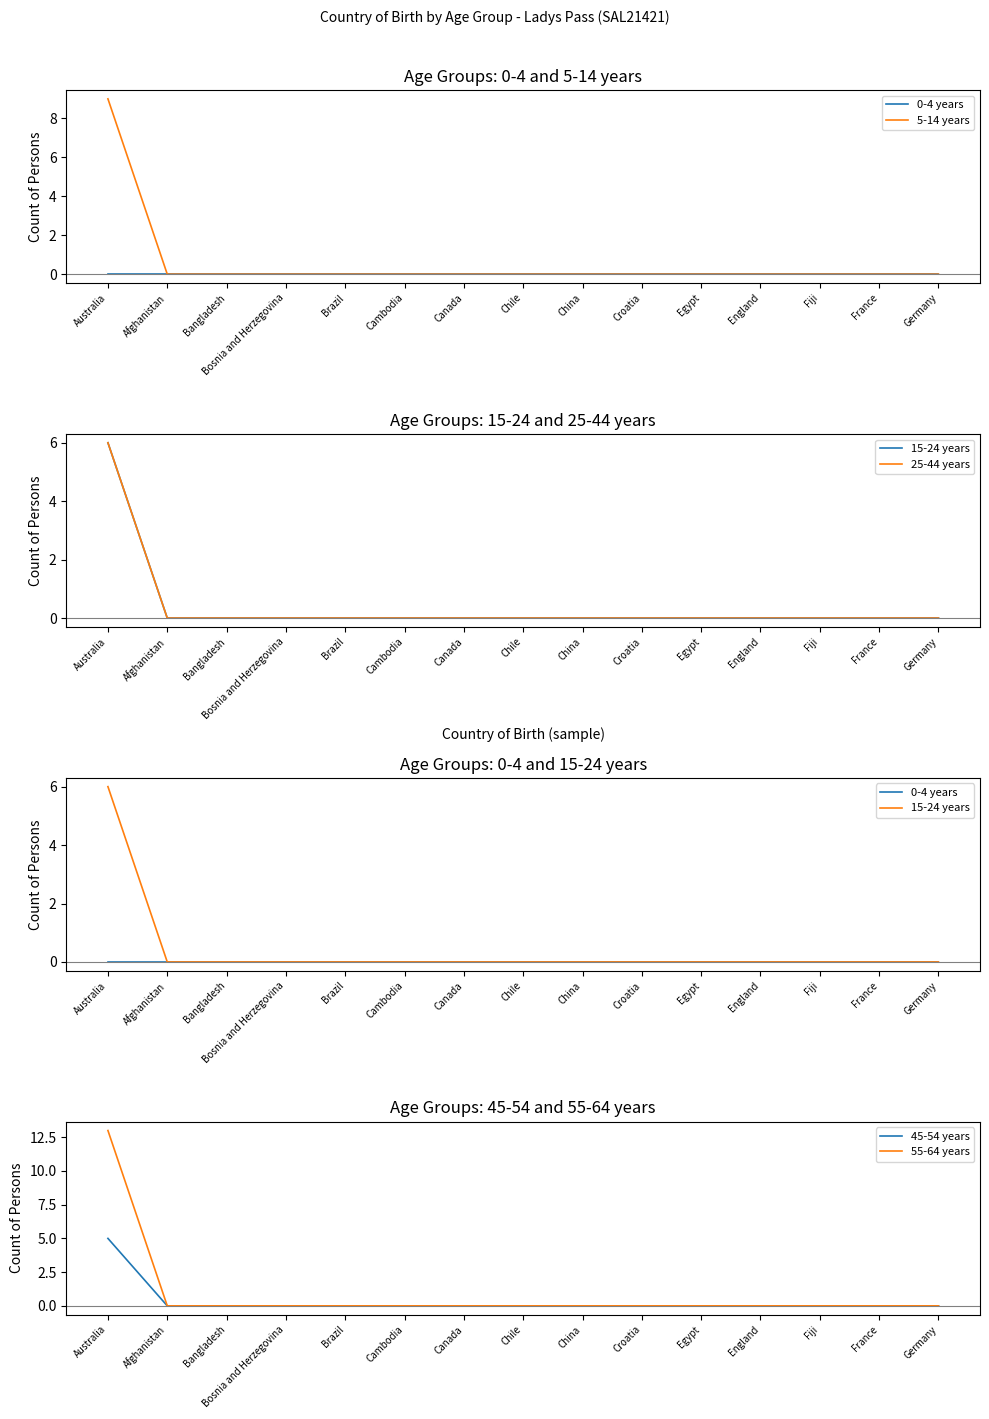

Reading right to left, list all the values displayed in this chart.

0-4 years: 0	0	0	0	0	0	0	0	0	0	0	0	0	0	0
5-14 years: 0	0	0	0	0	0	0	0	0	0	0	0	0	0	9
15-24 years: 0	0	0	0	0	0	0	0	0	0	0	0	0	0	6
25-44 years: 0	0	0	0	0	0	0	0	0	0	0	0	0	0	6
45-54 years: 0	0	0	0	0	0	0	0	0	0	0	0	0	0	5
55-64 years: 0	0	0	0	0	0	0	0	0	0	0	0	0	0	13